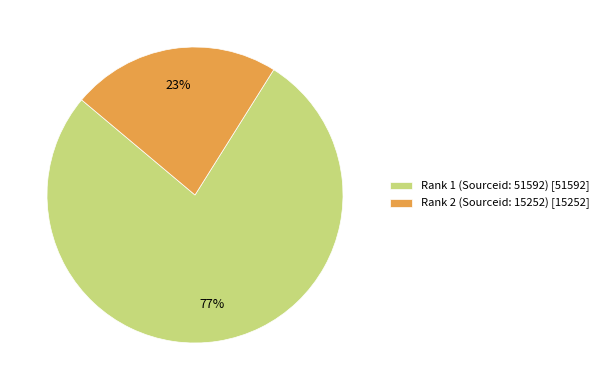

To the nearest percent, what portion does Rank 2 (Sourceid: 15252) represent?

23%